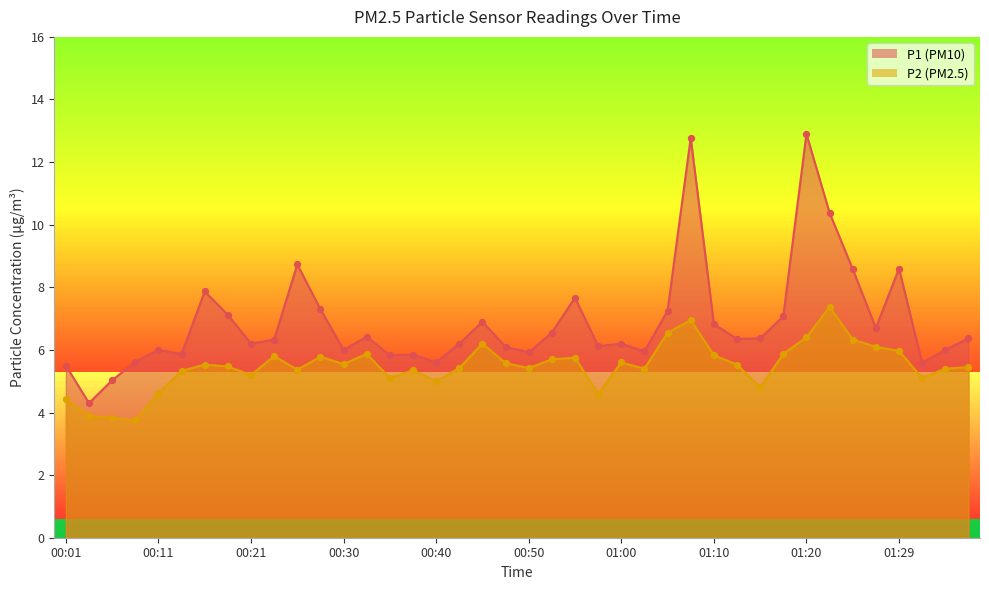

At how many categories does at least one series exceed 9?

3